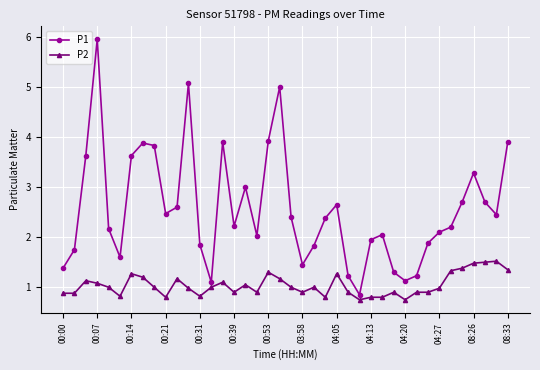

True or false: P1 and P2 intersect in this chart.

False